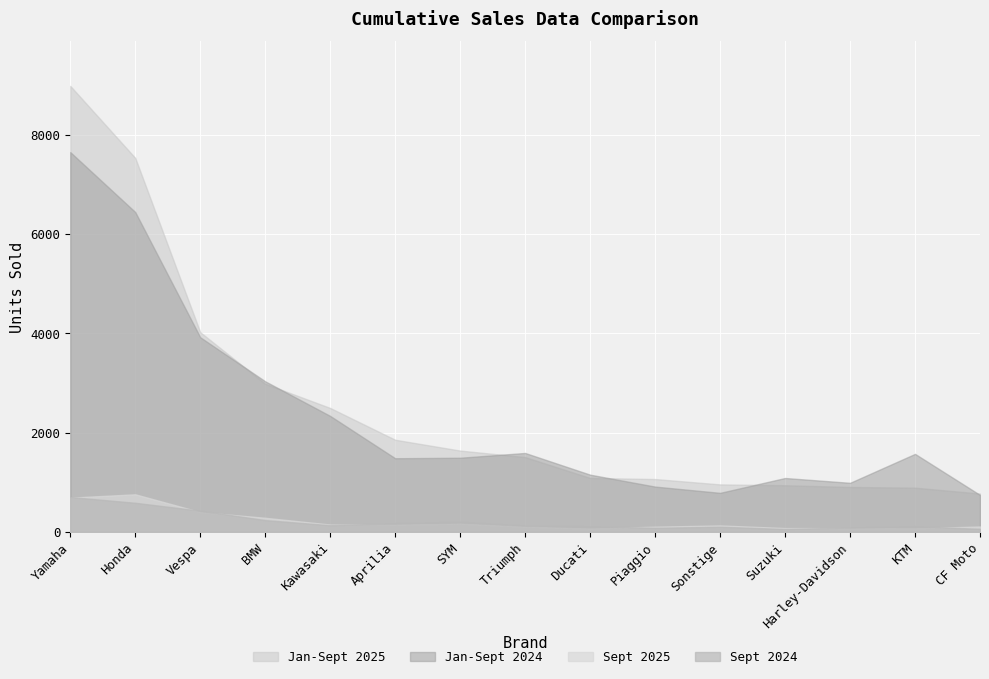

What is the average value of the Jan-Sept 2025 series?

2507